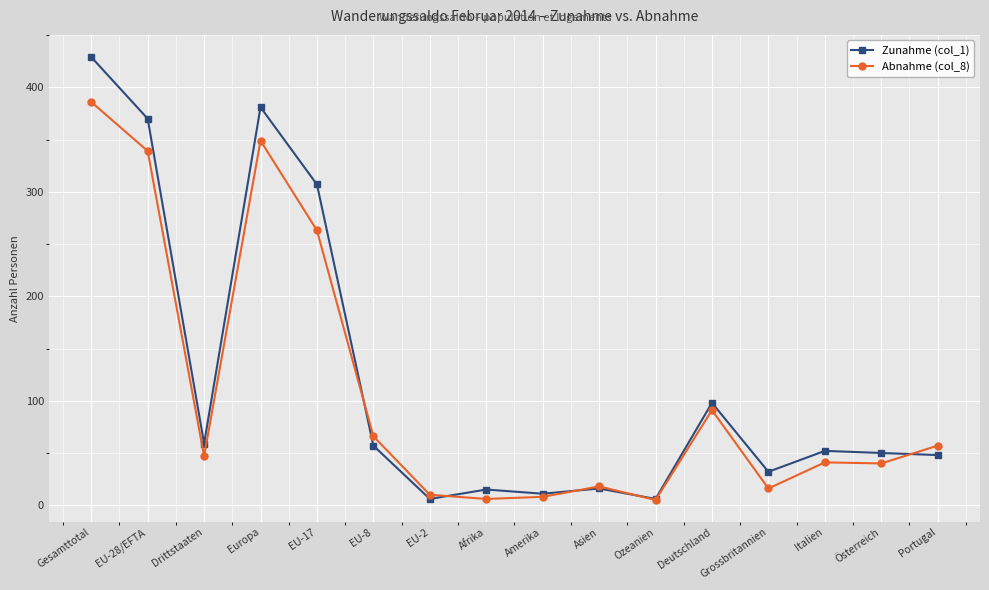

List the series in order of their peak value, lowest first.

Abnahme (col_8), Zunahme (col_1)